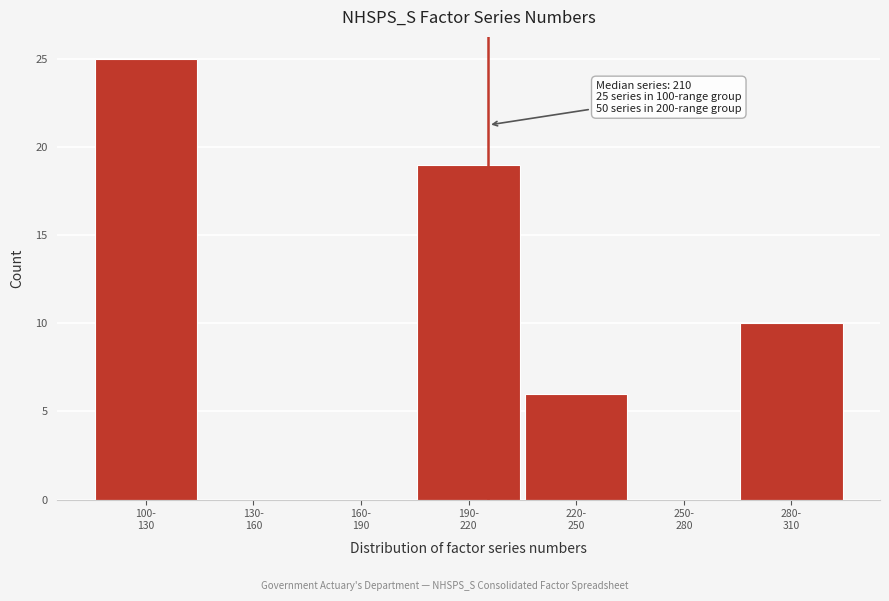

What is the maximum value shown in the chart?

25